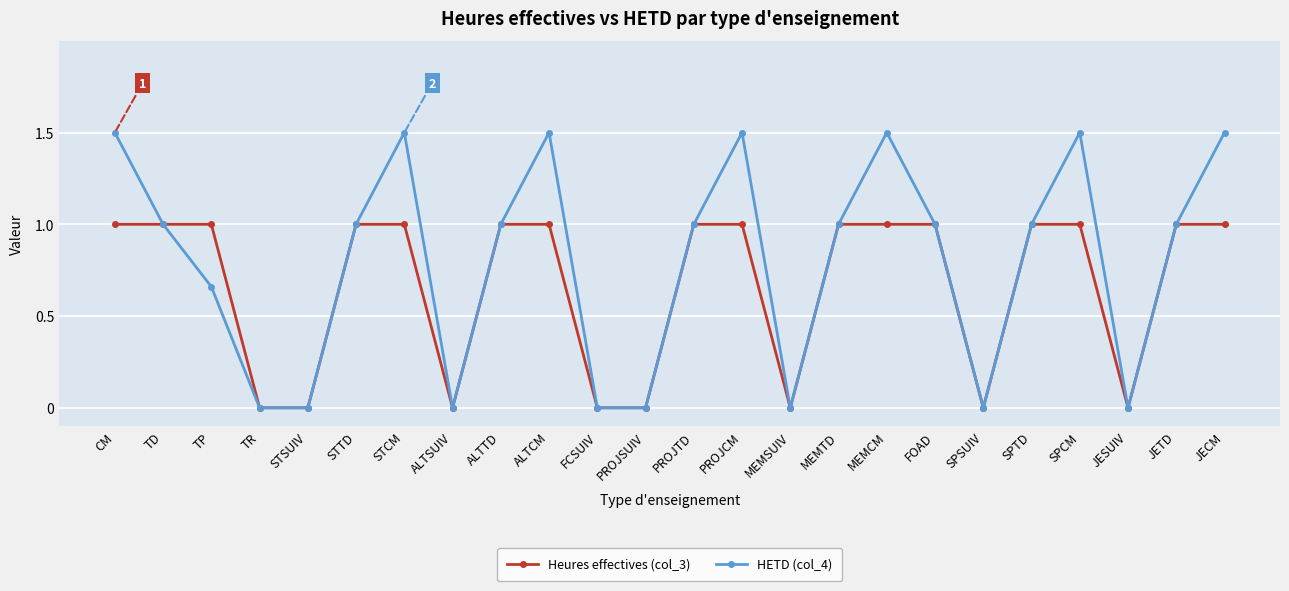

Does the chart have visible grid lines?

Yes